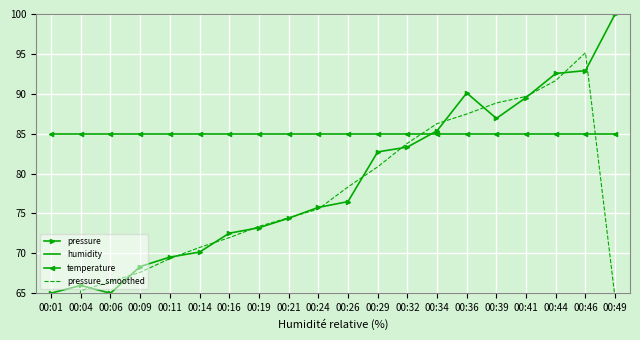

What value does the pressure series have at 00:06?

65.0